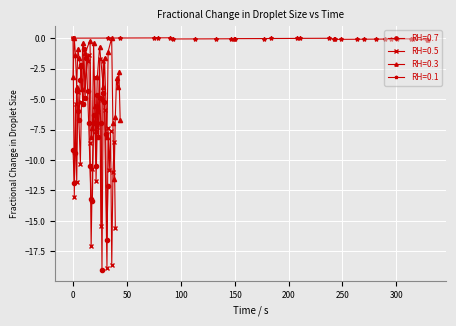

What is the value of the RH=0.7 point at the 20th from the left?

-10.5